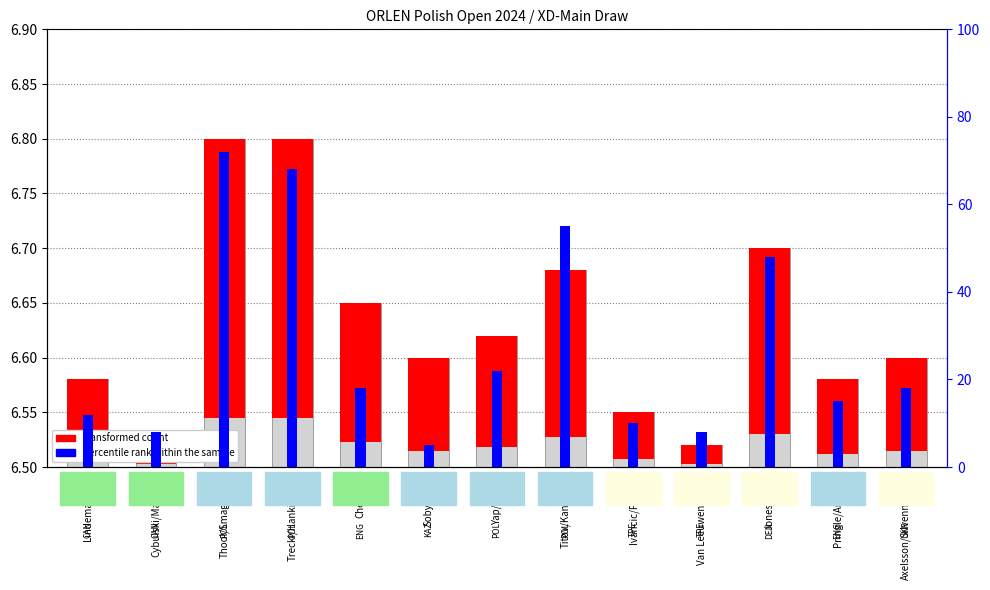

At which category is the sum across all series the highest?

Thool/Smagulova